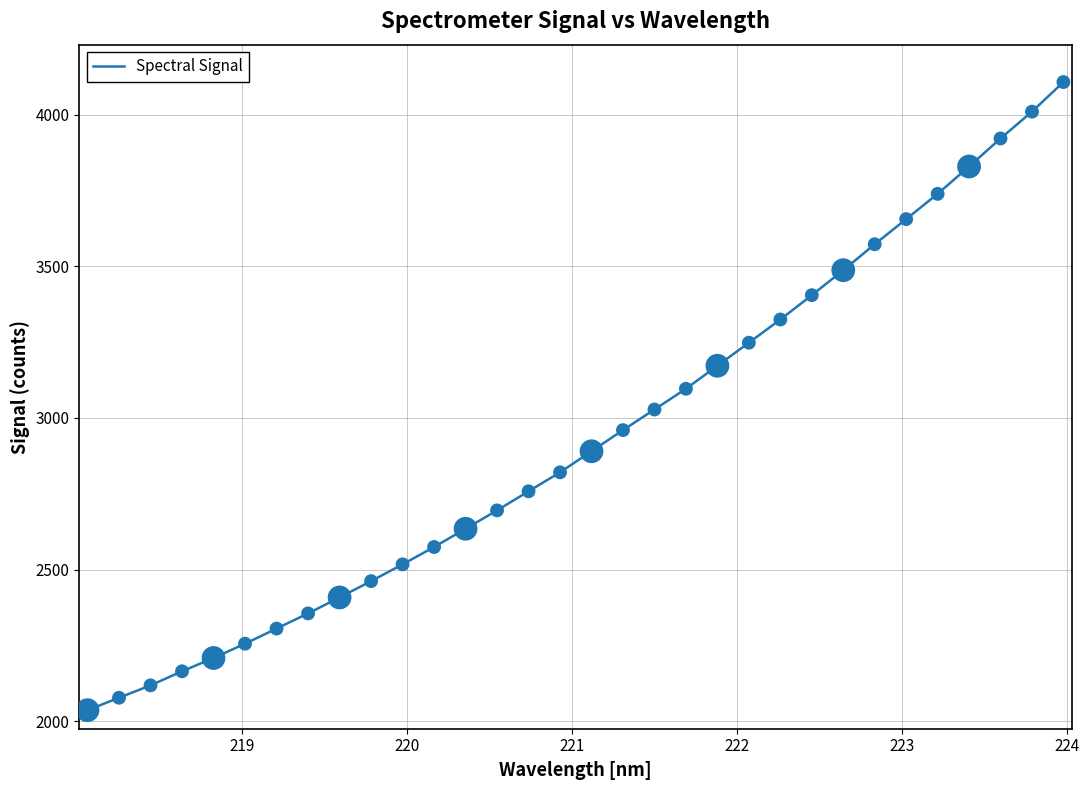

What is the smallest value displayed?

2036.3